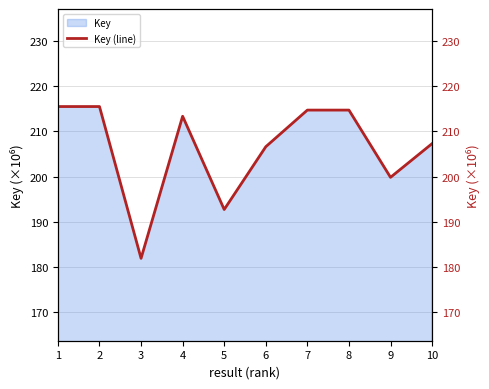

The chart shows a value of 101.8 at 8. True or false?

False